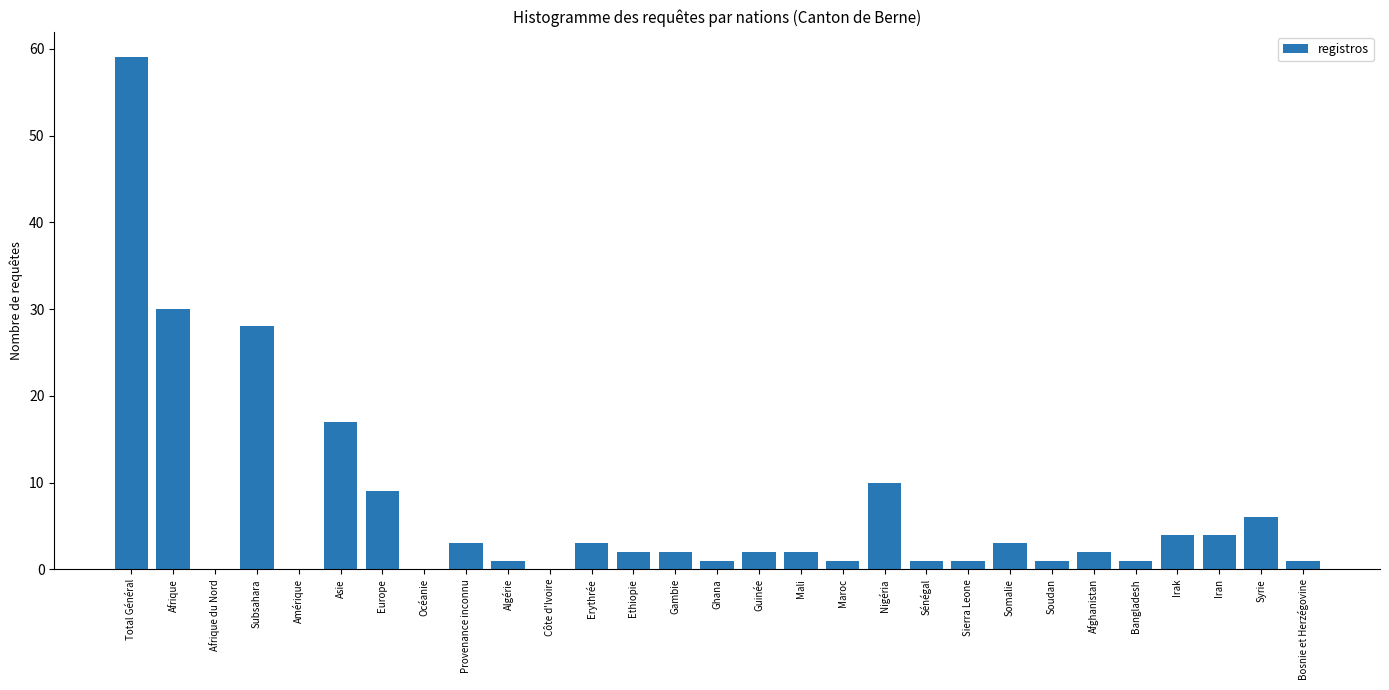

Reading left to right, transcribe all the data shown in this chart.

Total Général=59	Afrique=30	Afrique du Nord=0	Subsahara=28	Amérique=0	Asie=17	Europe=9	Océanie=0	Provenance inconnu=3	Algérie=1	Côte d'Ivoire=0	Erythrée=3	Ethiopie=2	Gambie=2	Ghana=1	Guinée=2	Mali=2	Maroc=1	Nigéria=10	Sénégal=1	Sierra Leone=1	Somalie=3	Soudan=1	Afghanistan=2	Bangladesh=1	Irak=4	Iran=4	Syrie=6	Bosnie et Herzégovine=1